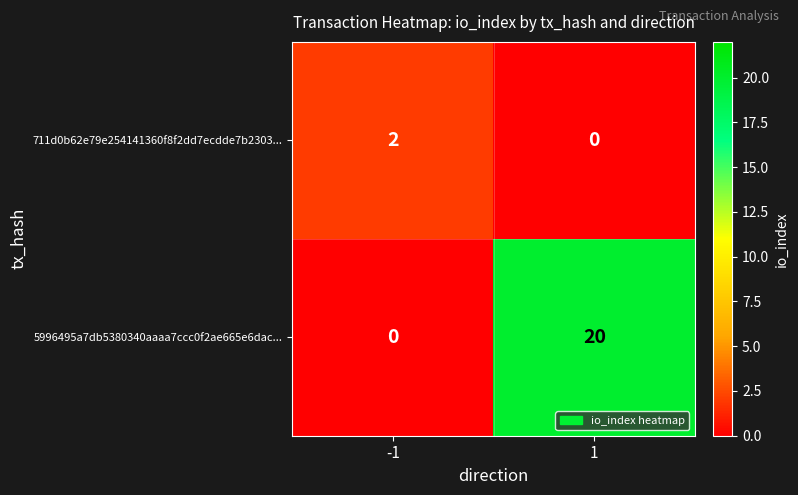

What is the maximum value shown in the chart?

20